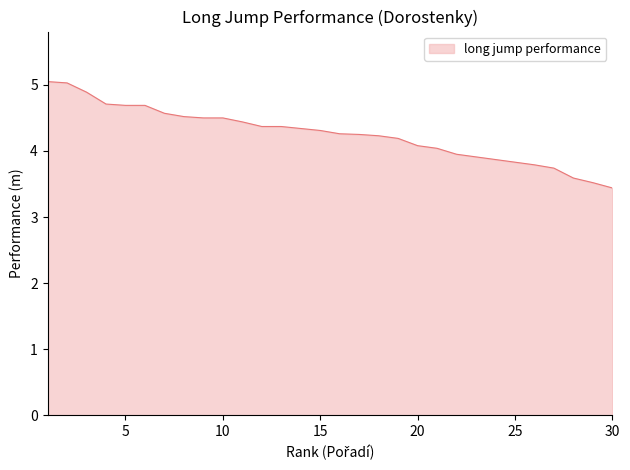

What is the difference between the maximum and minimum values?

1.6